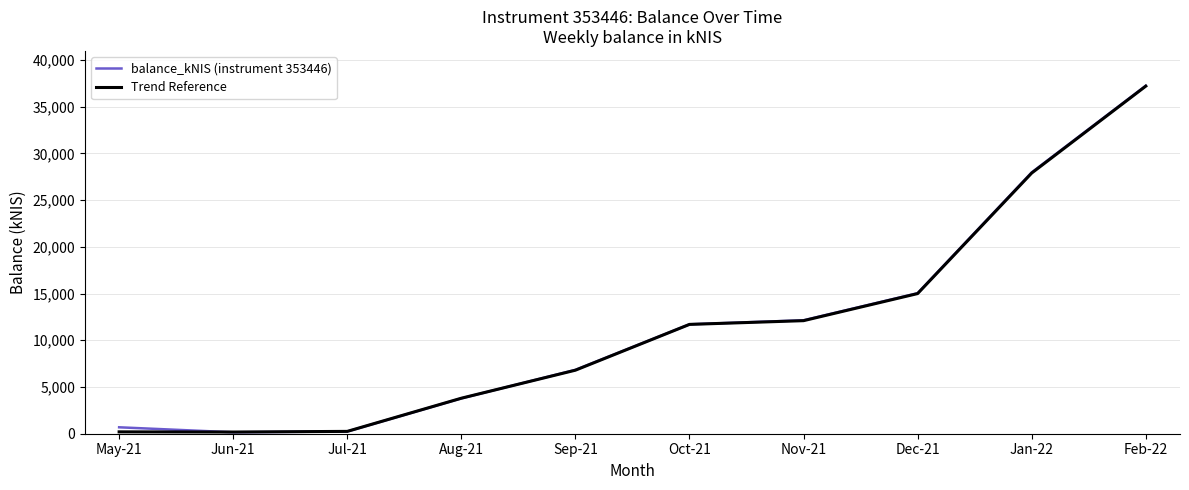

At which label is Trend Reference closest to 18690?

Dec-21